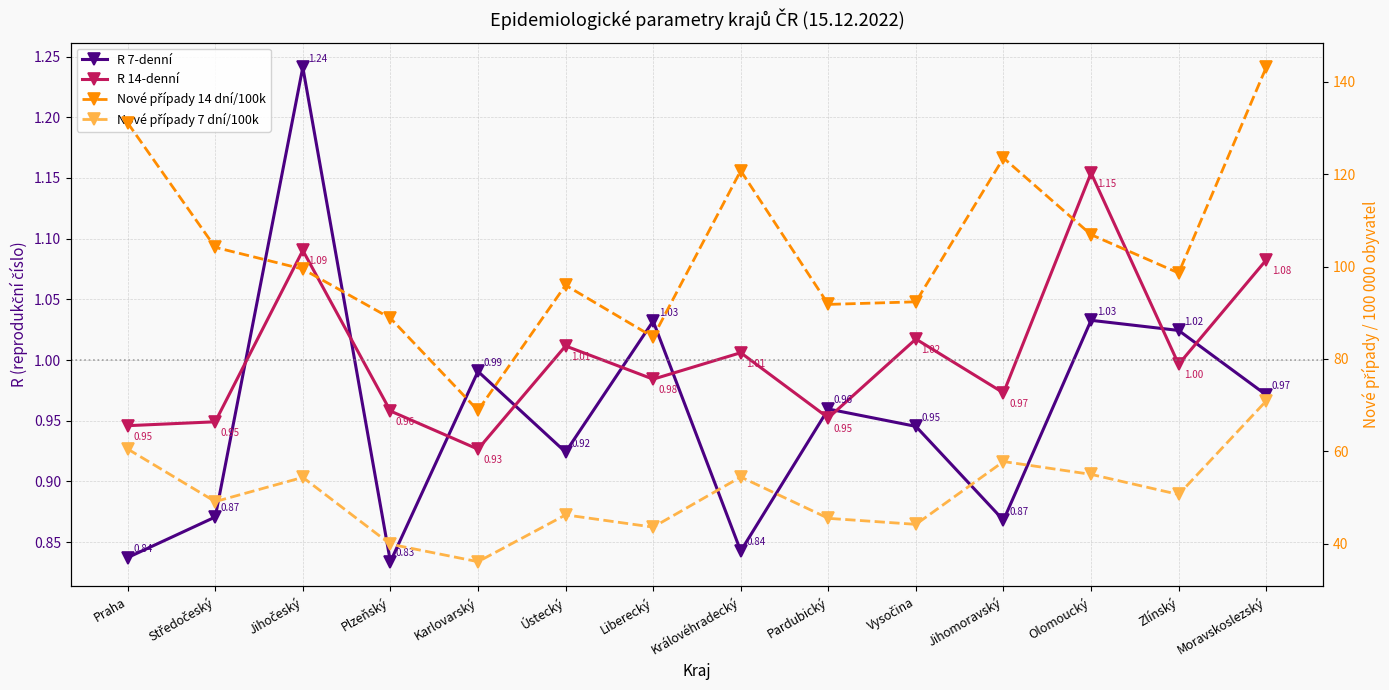

Is it true that Nové případy 14 dní/100k equals 61.3 at Vysočina?

False